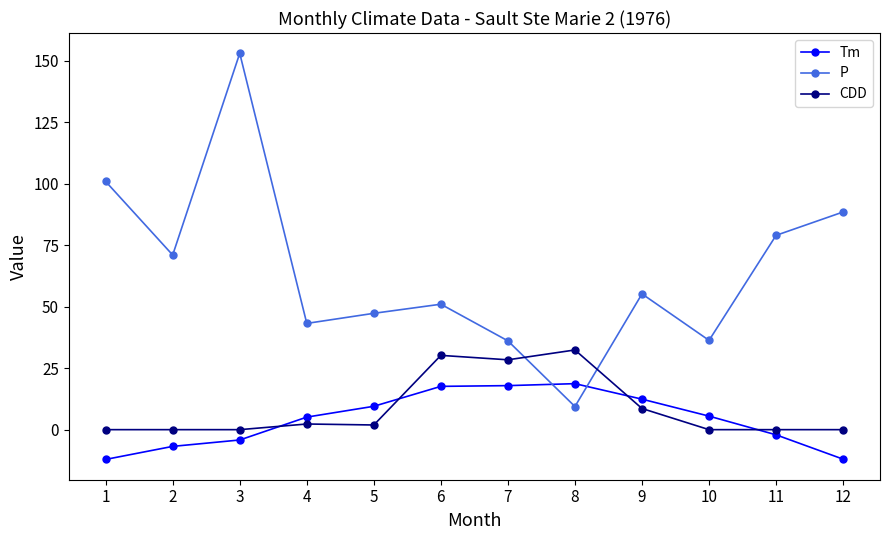

Between which two adjacent categories do P and Tm first intersect?

7 and 8